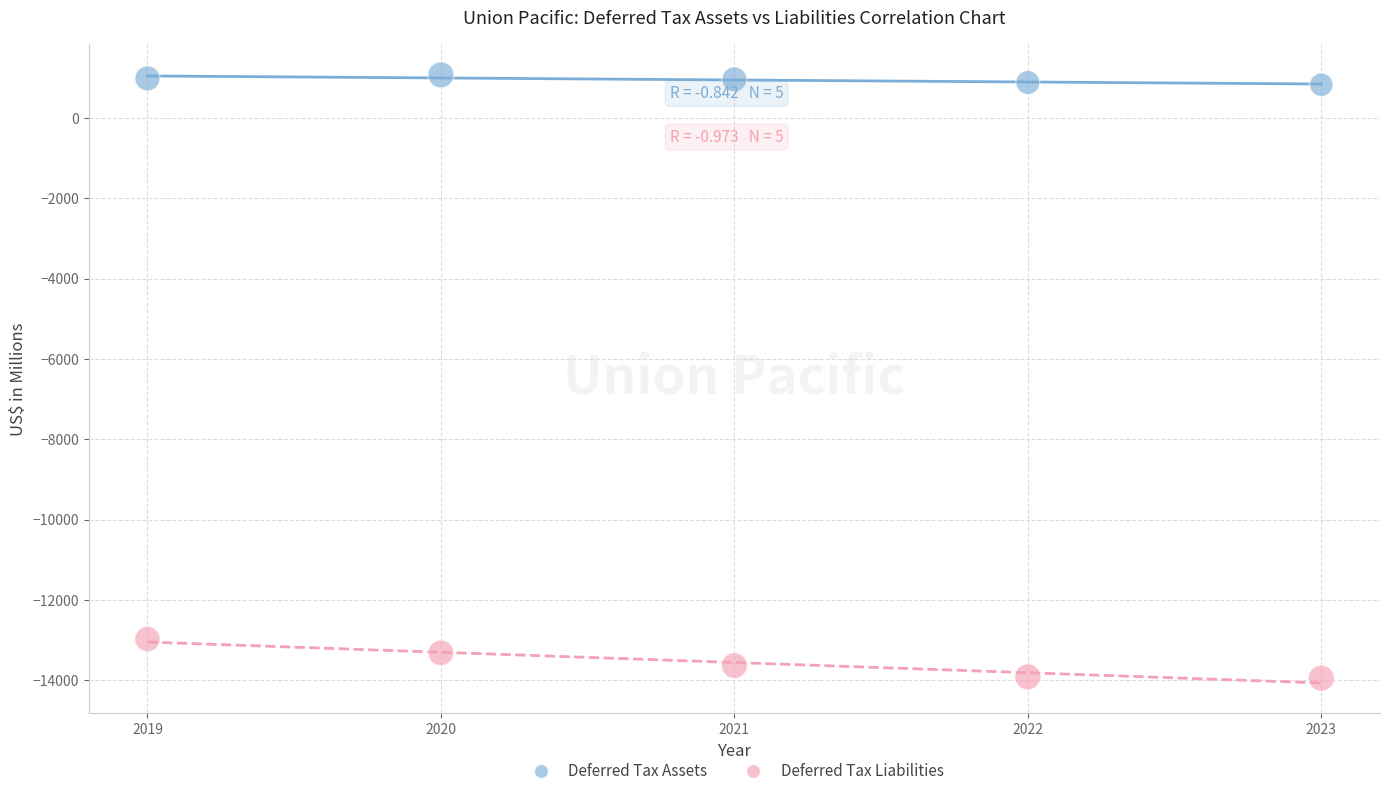

Across all series, what Y value is closest to -6439?

-12972